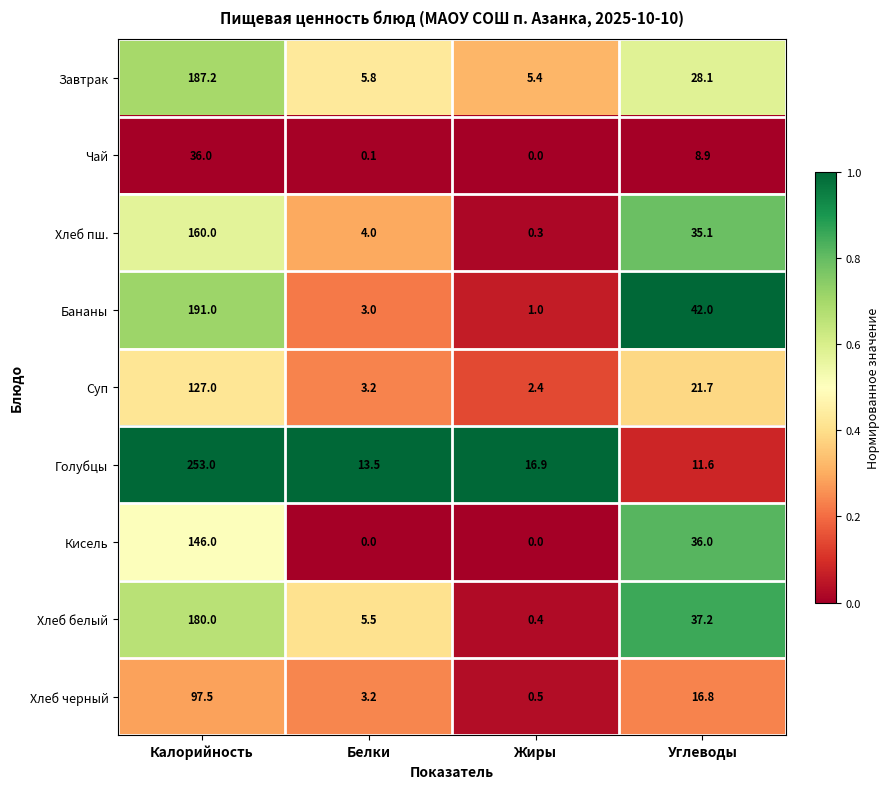

Count the number of categories in the chart.

4